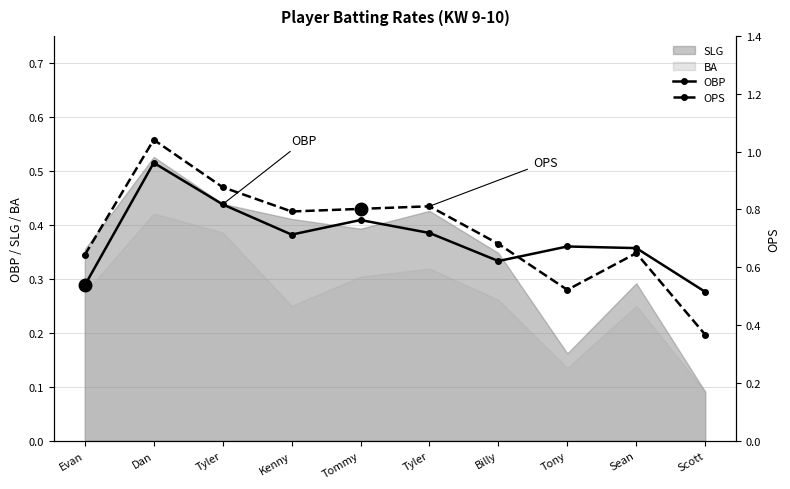

What is the value of the OPS point at the 8th from the left?

0.5